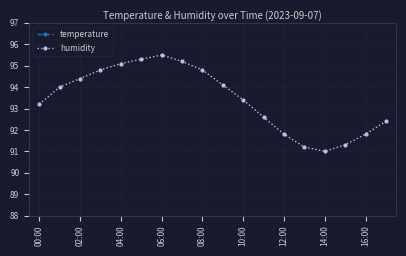

Rank the series by their average value, from lowest to highest.

temperature, humidity